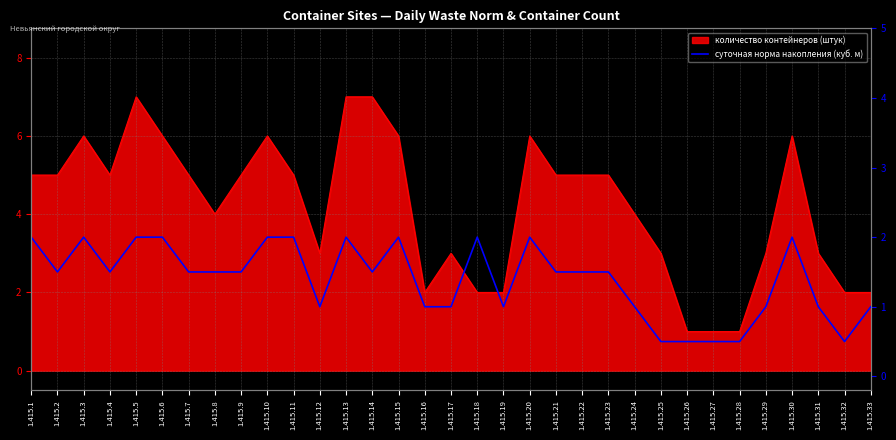

Where does the data first go above 1?

1.415.1